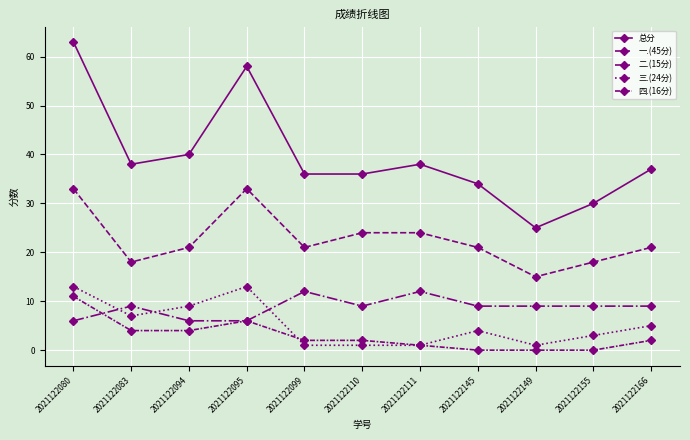

At which label does 一.(45分) reach its minimum?

2021122149